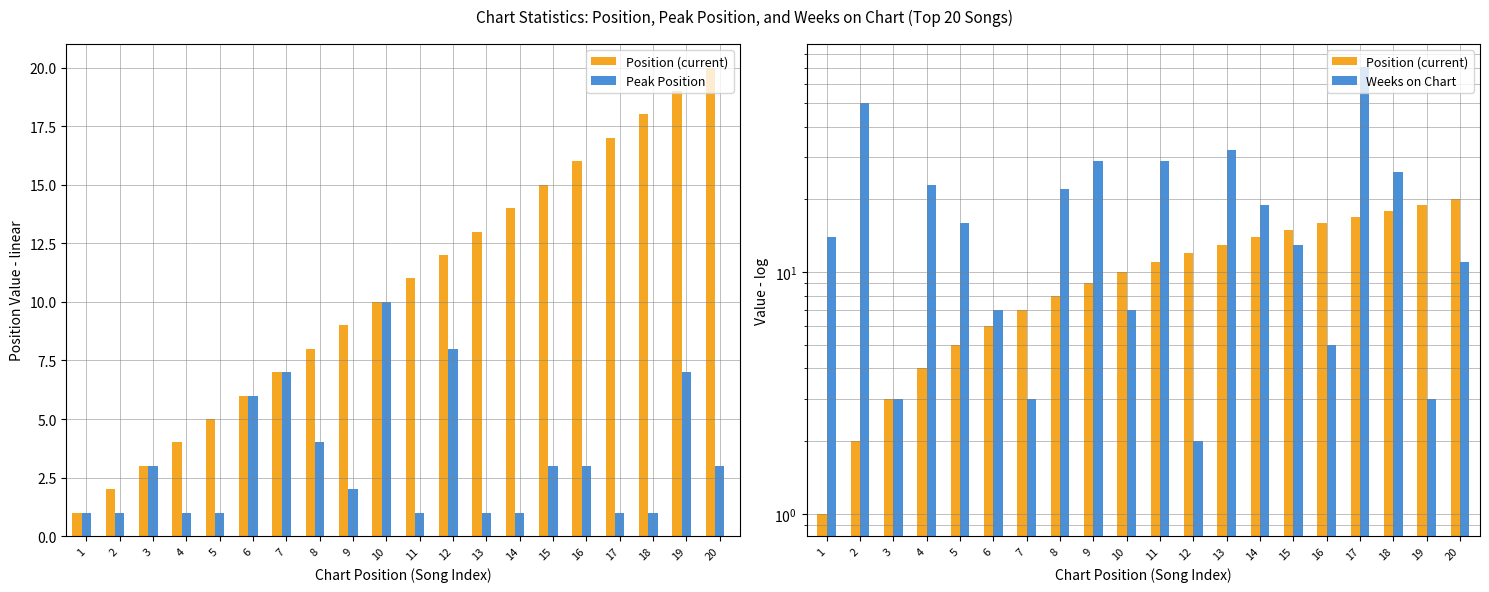

Are the bars horizontal?

No